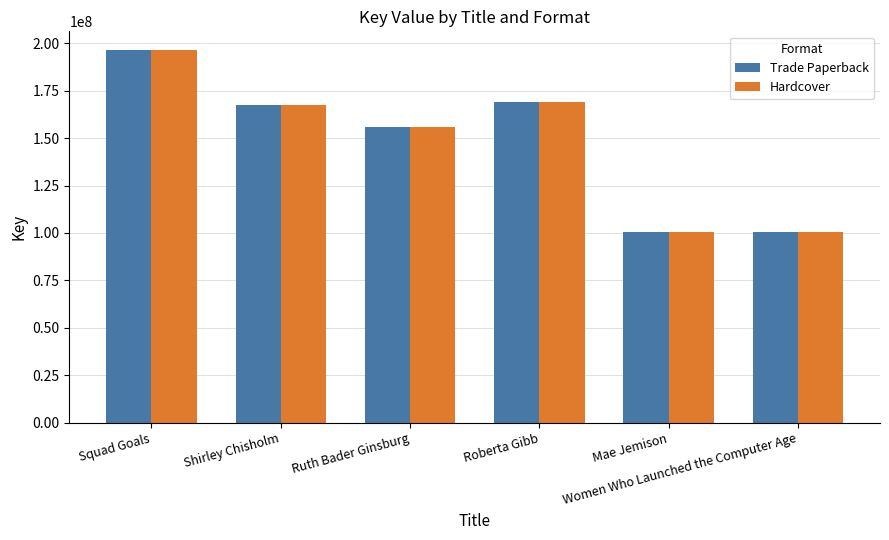

What position from the right is Shirley Chisholm?

5